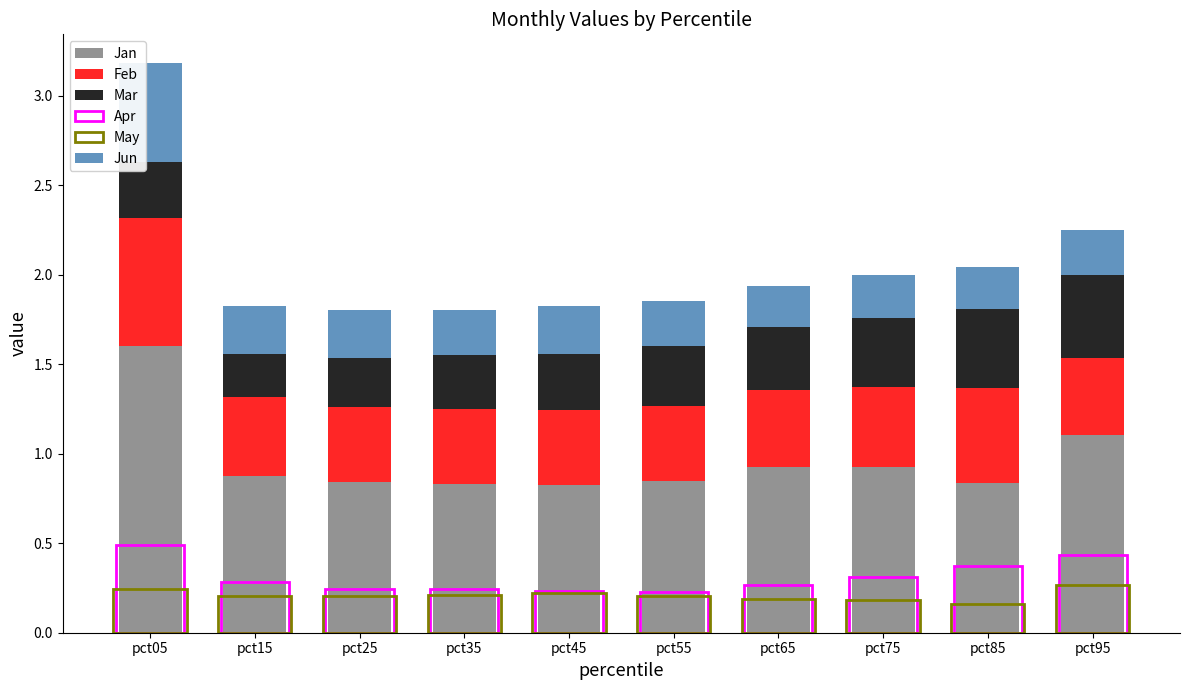

Which label corresponds to the largest value in the chart?

pct05